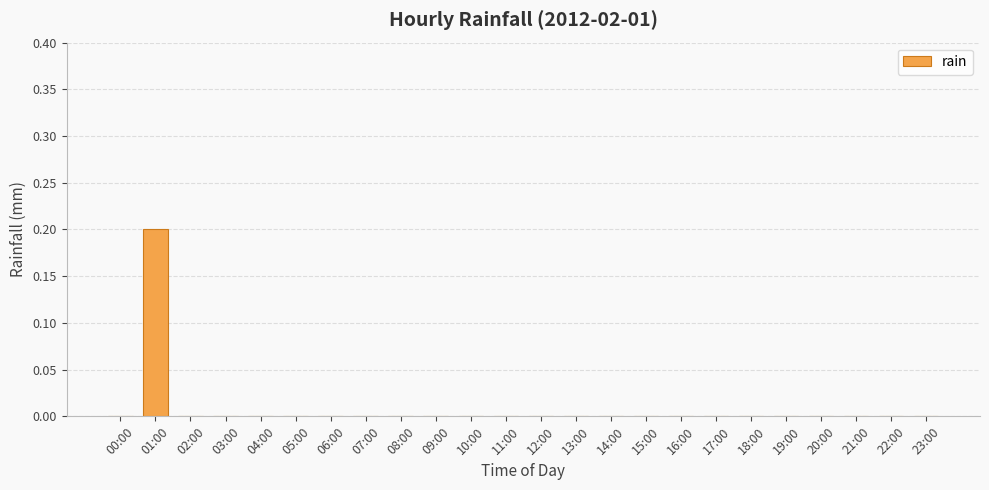

Which has a higher value, 01:00 or 12:00?

01:00